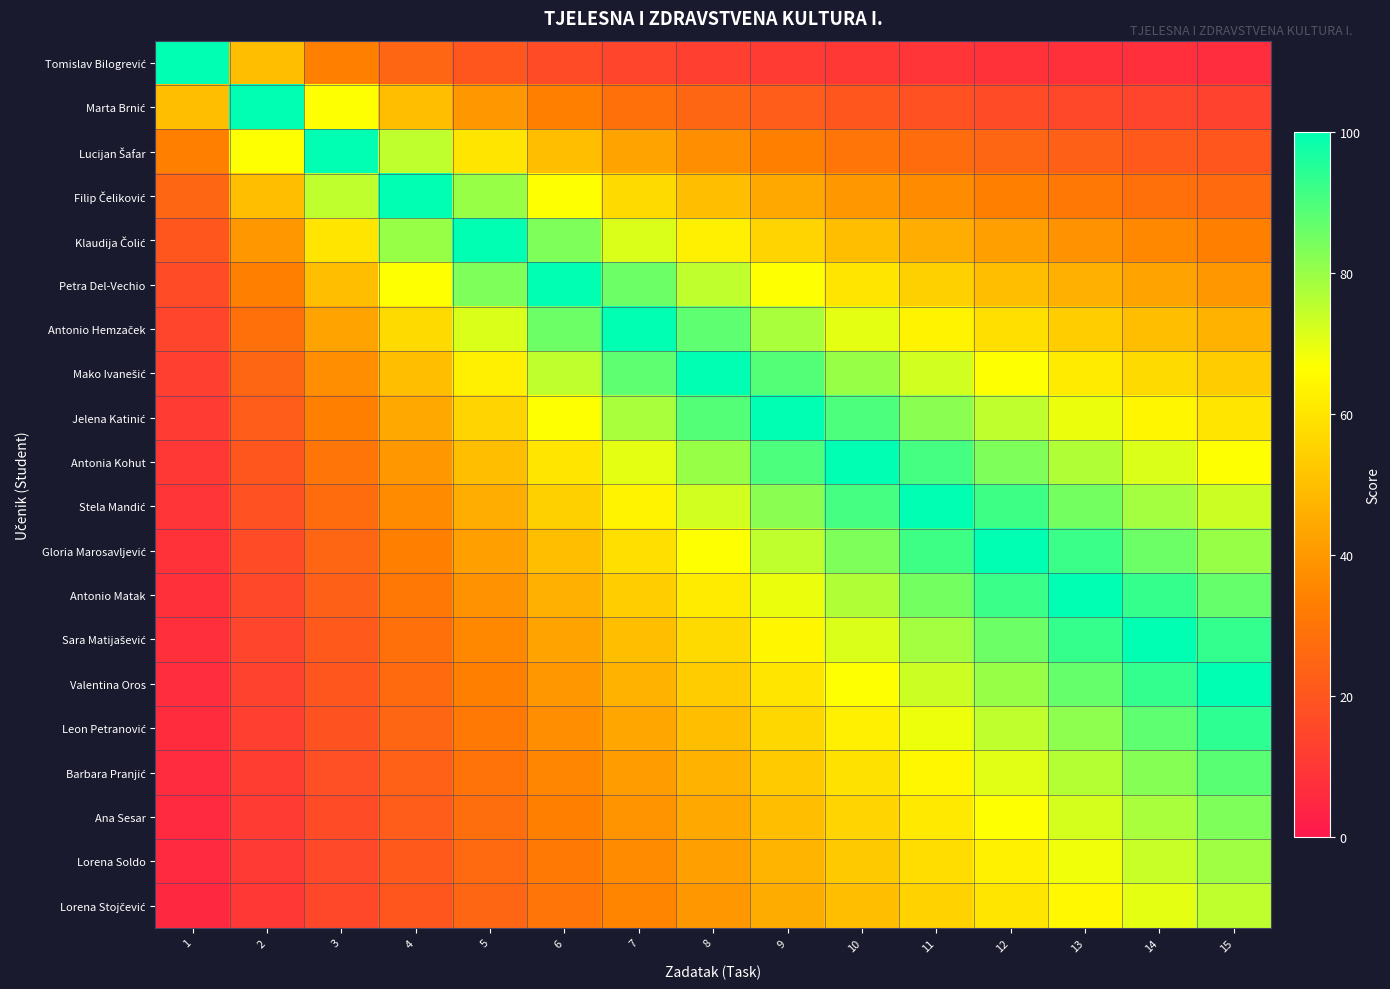

What is the maximum value shown in the chart?

100.0